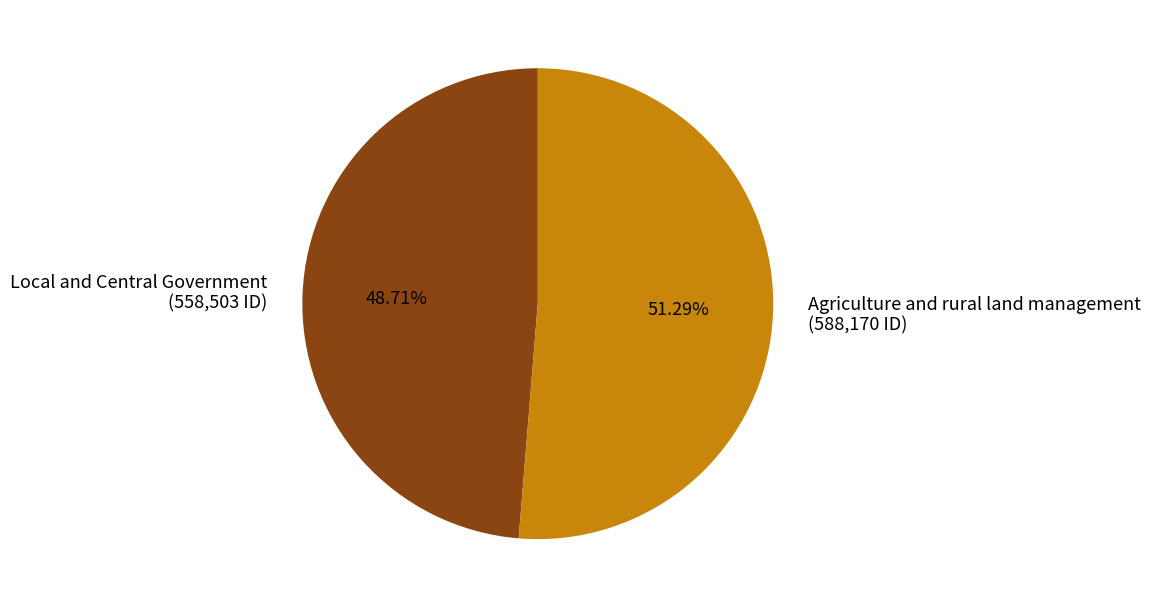

Which slice is the largest?

Agriculture and rural land management